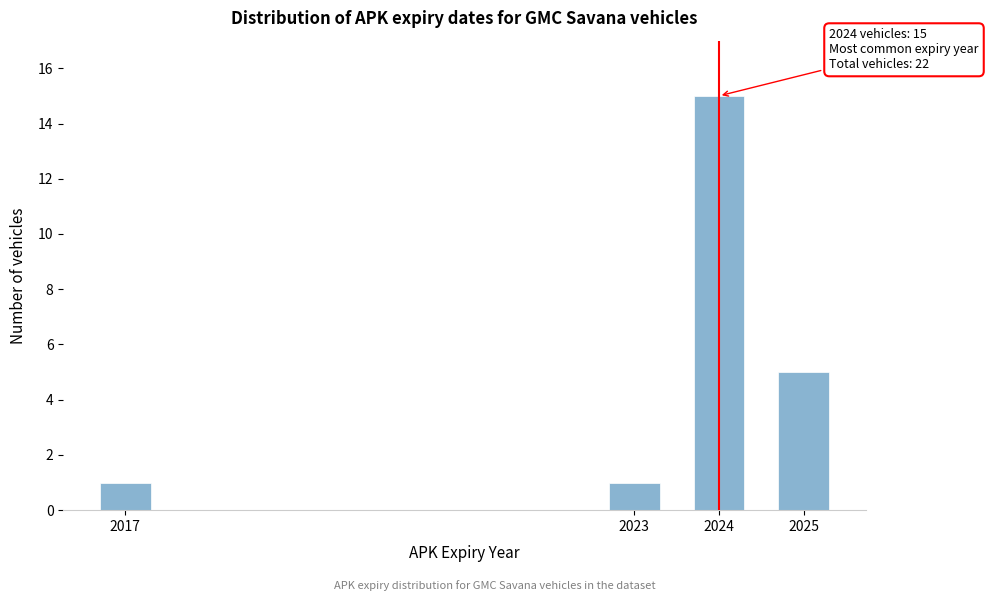

Reading right to left, transcribe all the data shown in this chart.

2025=5	2024=15	2023=1	2017=1